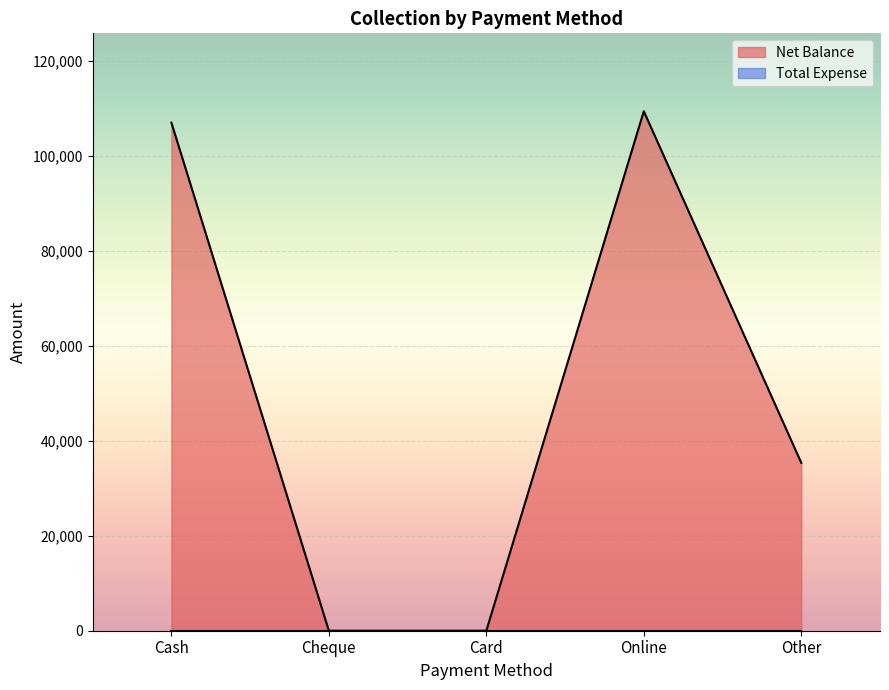

What is the label of the 5th point from the left?

Other